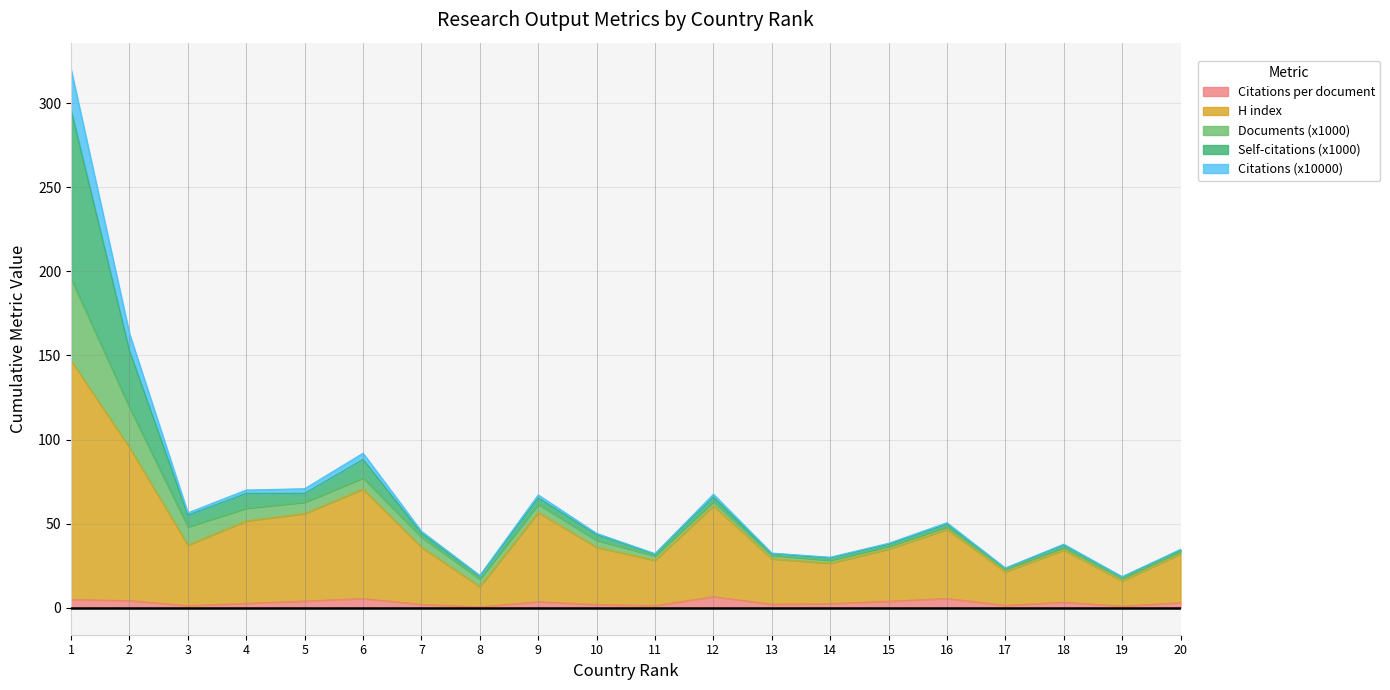

What is the smallest value displayed?

0.6